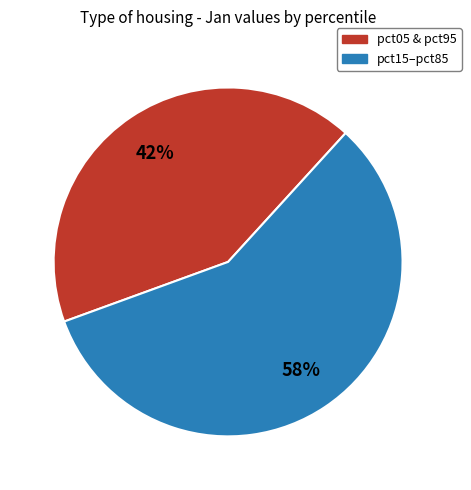

Is there a majority slice in this chart?

Yes